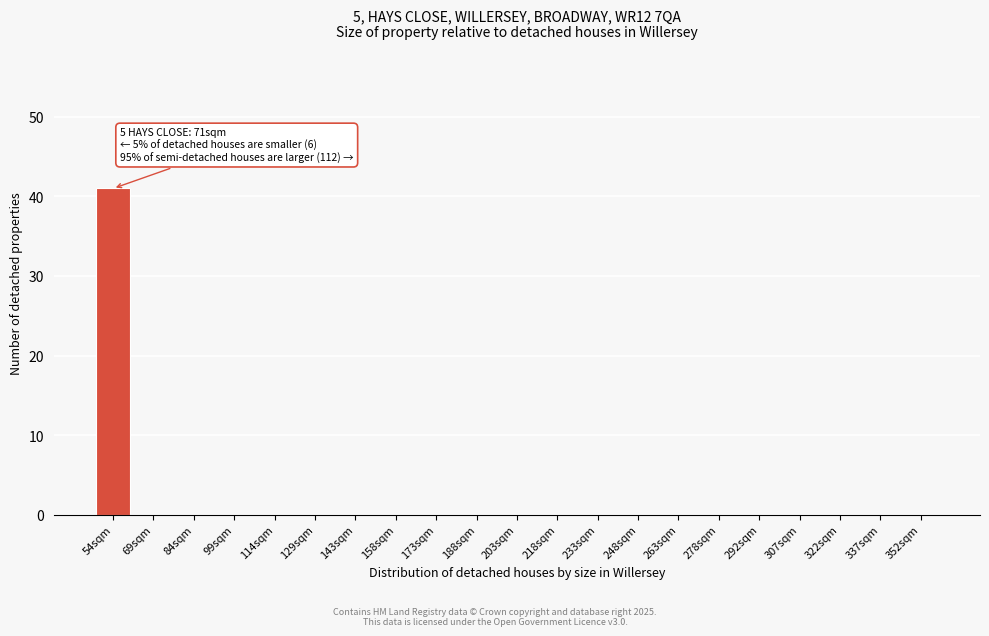

Reading right to left, transcribe all the data shown in this chart.

352sqm=0	337sqm=0	322sqm=0	307sqm=0	292sqm=0	278sqm=0	263sqm=0	248sqm=0	233sqm=0	218sqm=0	203sqm=0	188sqm=0	173sqm=0	158sqm=0	143sqm=0	129sqm=0	114sqm=0	99sqm=0	84sqm=0	69sqm=0	54sqm=41